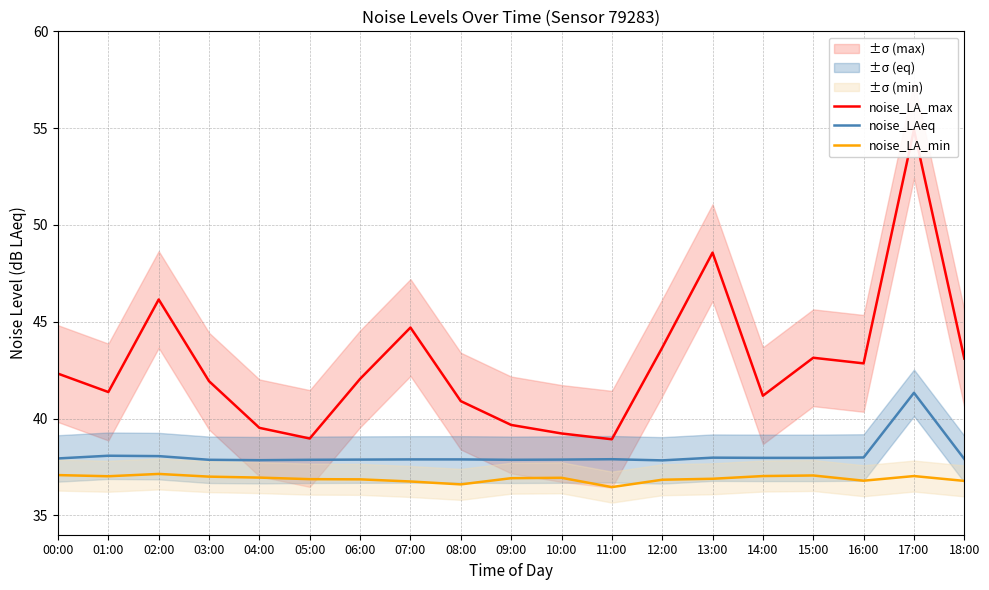

Does the chart display data point markers on the line(s)?

No